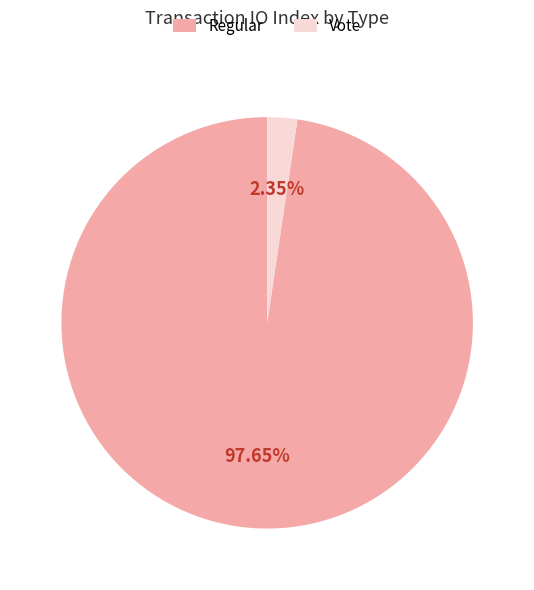

Which category accounts for the majority?

Regular